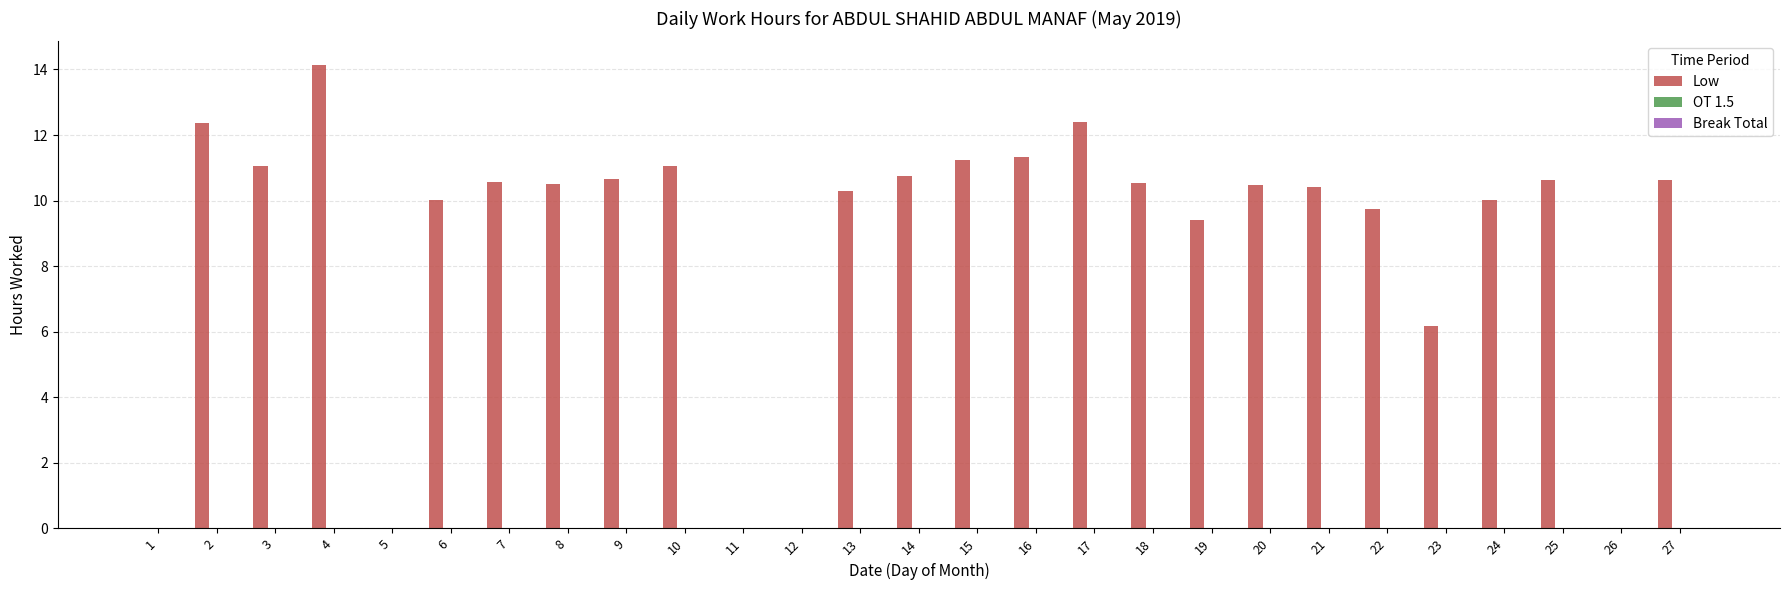

Count the number of data series in this chart.

1